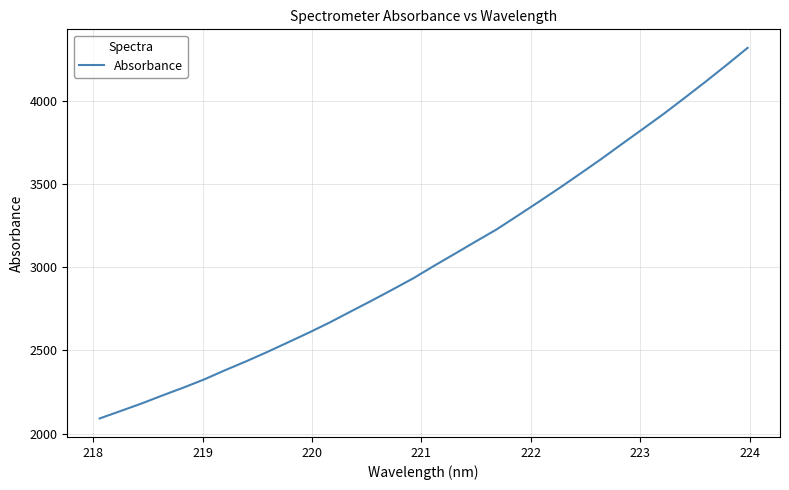

True or false: the data has more than 2 interior local peaks.

False